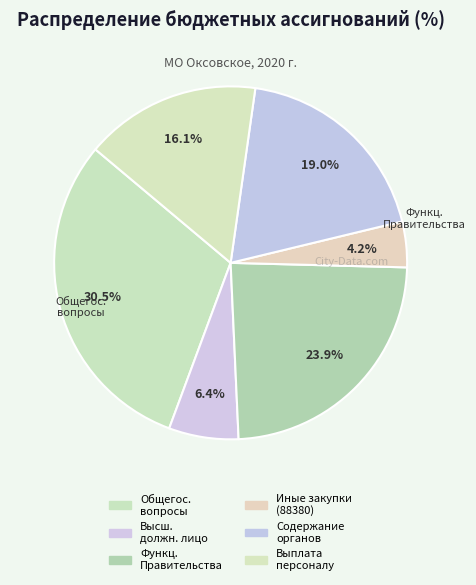

How many slices are in this pie chart?

6